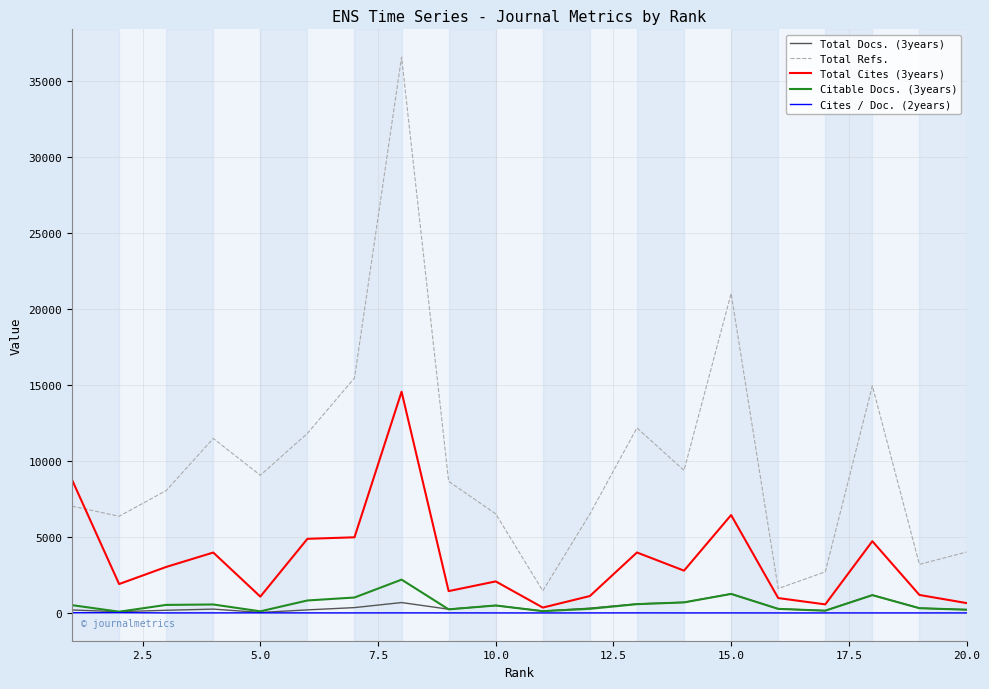

Which series has the largest total across all categories?

Total Refs.